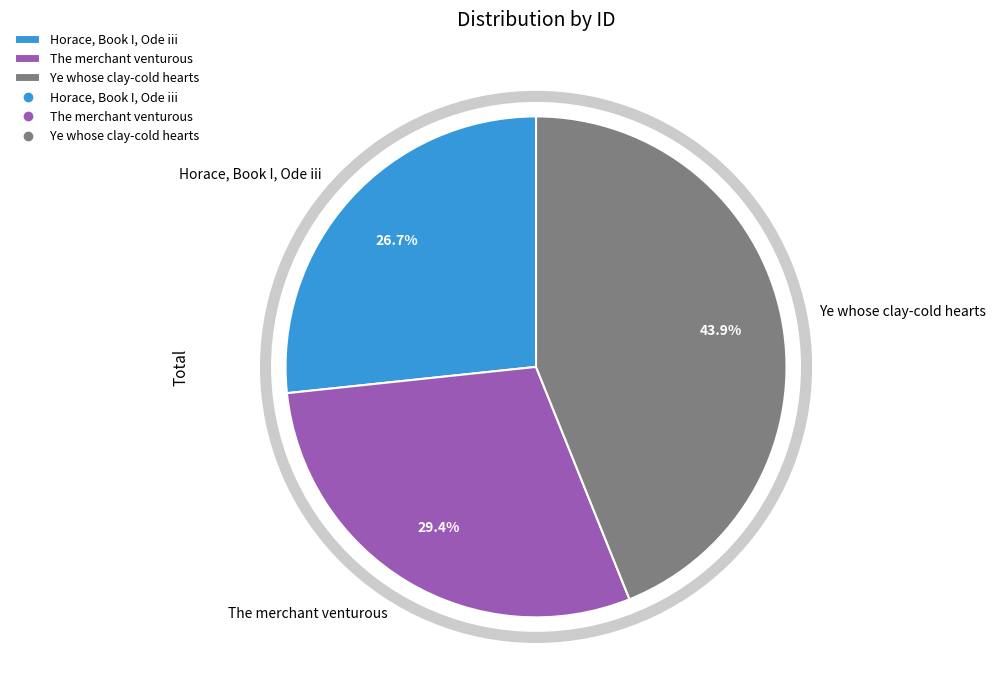

Is the sum of The merchant venturous and Ye whose clay-cold hearts greater than half?

Yes